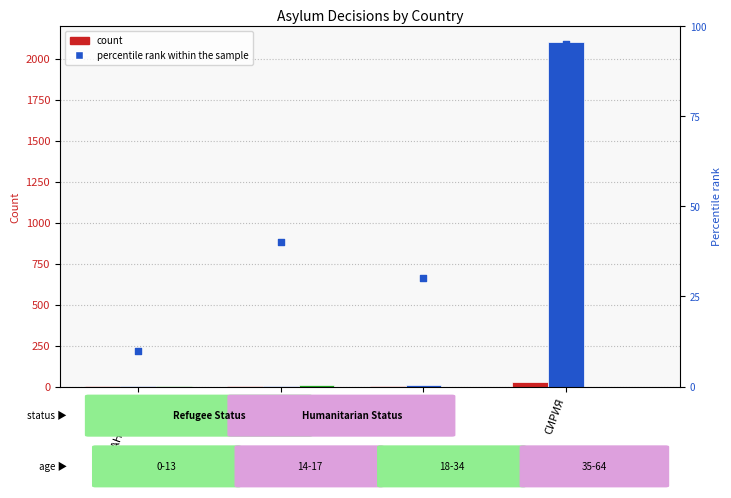

What is the total value across all series at АФГАНИСТАН?

12